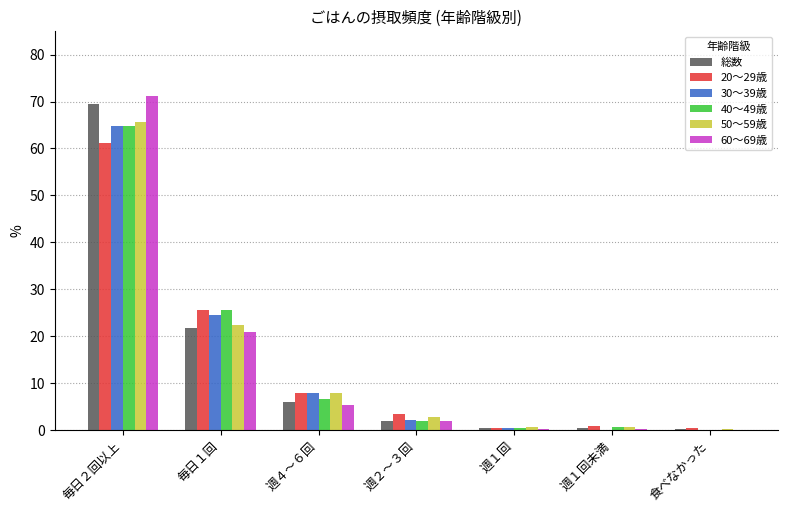

What is the sum of all 40～49歳 values?

100.0